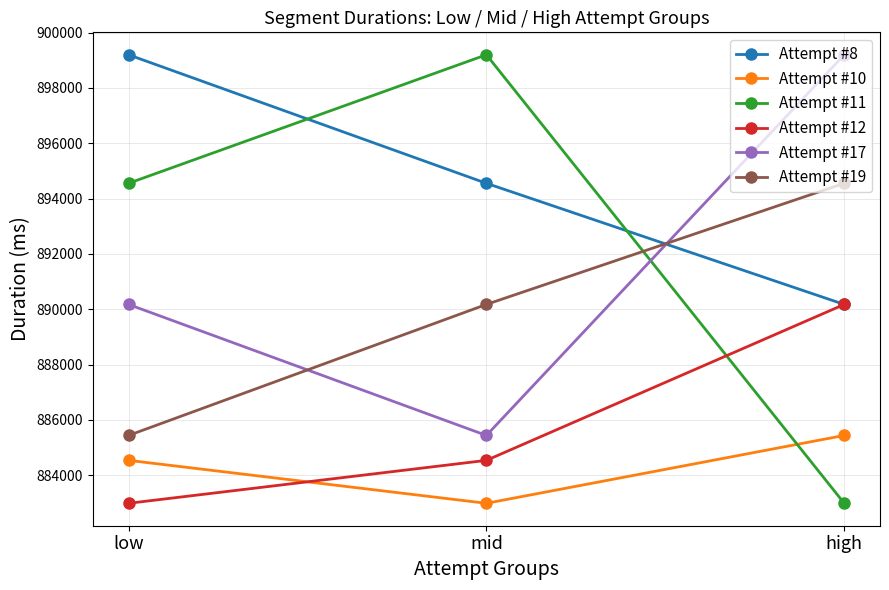

Which series has the widest spread of values?

Attempt #11